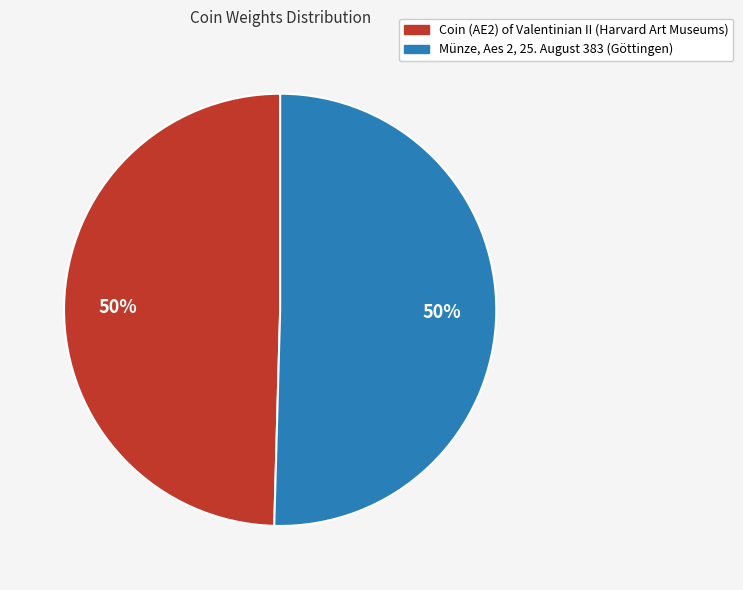

How many segments does this pie chart have?

2